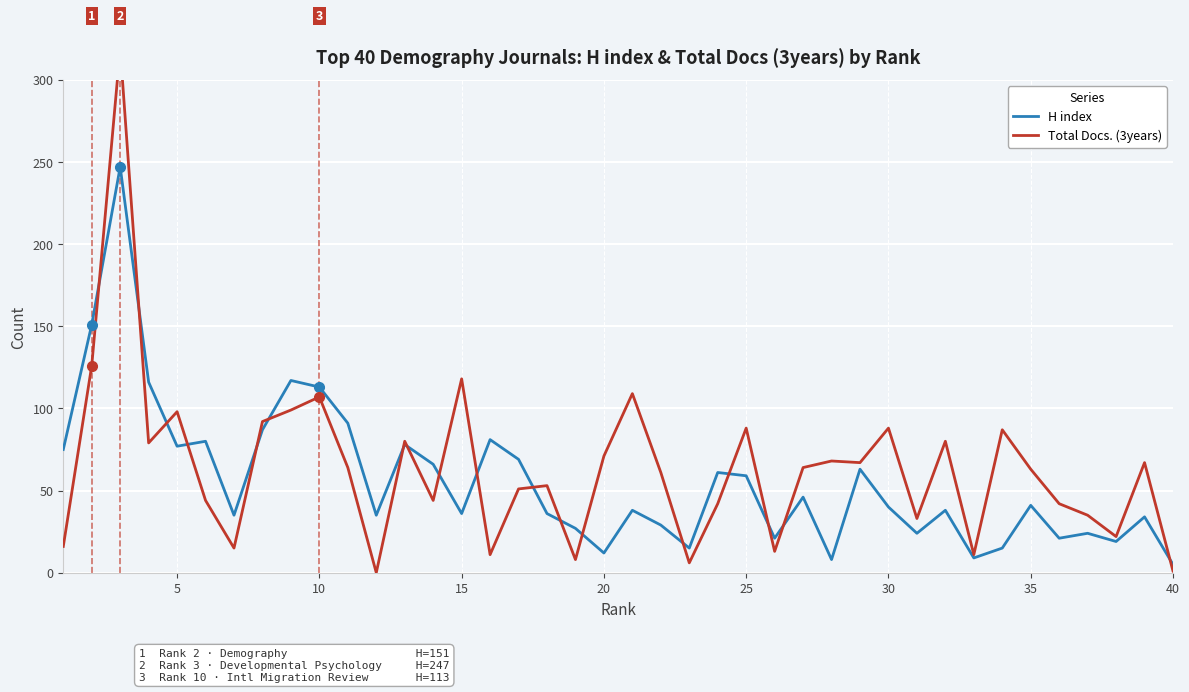

The H index series shows 12 at 20. True or false?

True